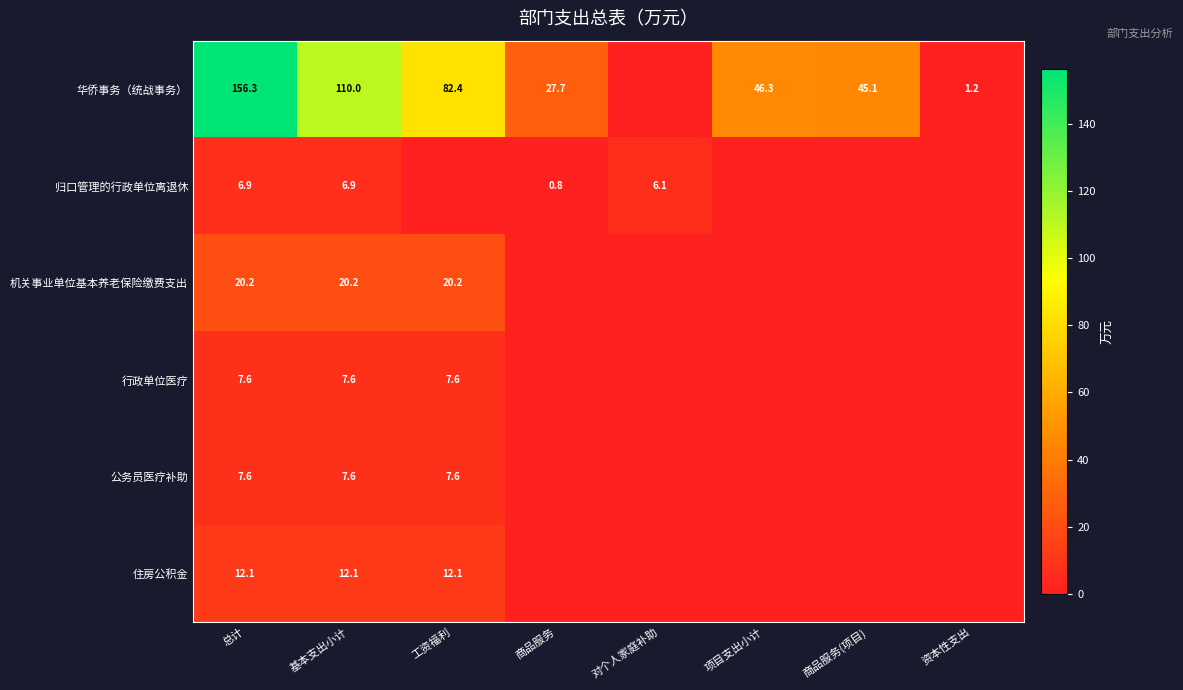

What is the sum of the 华侨事务（统战事务） values at 商品服务(项目) and 商品服务?

72.8